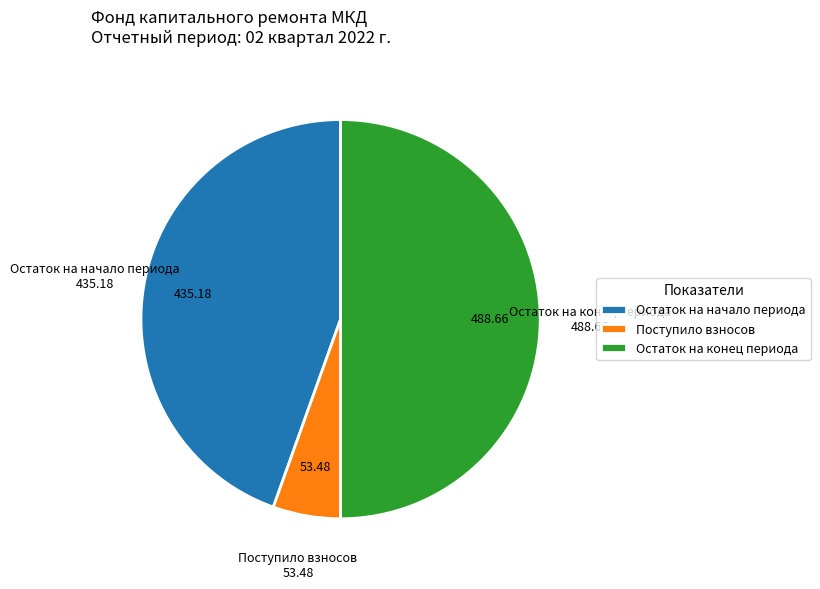

What is the ratio of the value at Остаток на начало периода to the value at Остаток на конец периода?

0.9